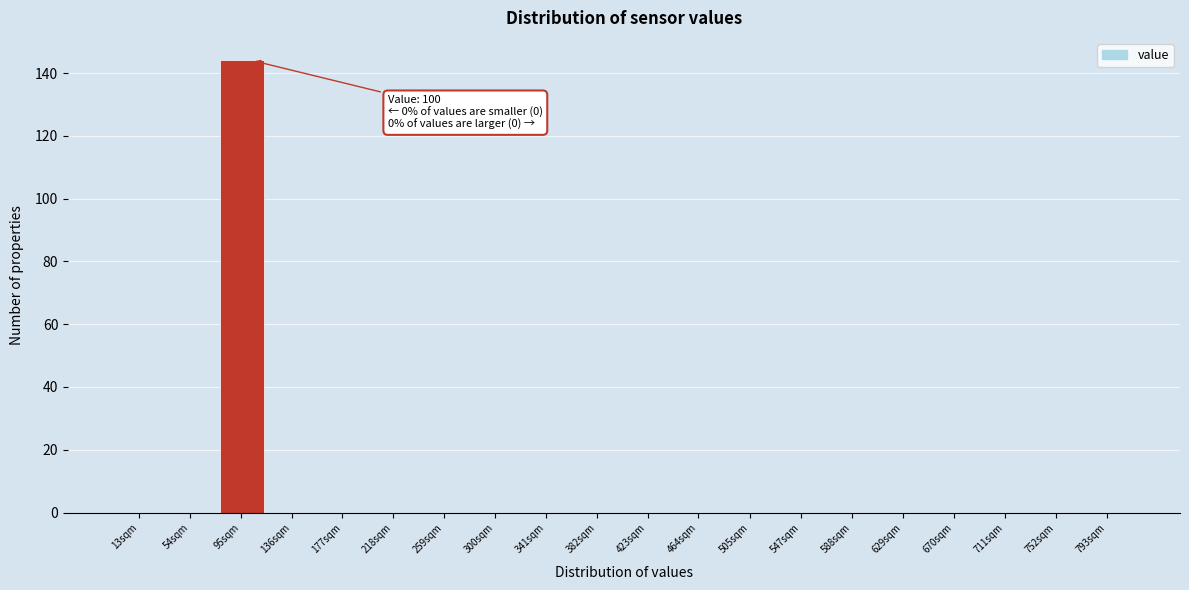

Reading right to left, what are all the values shown in this chart?

793sqm=0	752sqm=0	711sqm=0	670sqm=0	629sqm=0	588sqm=0	547sqm=0	505sqm=0	464sqm=0	423sqm=0	382sqm=0	341sqm=0	300sqm=0	259sqm=0	218sqm=0	177sqm=0	136sqm=0	95sqm=144	54sqm=0	13sqm=0